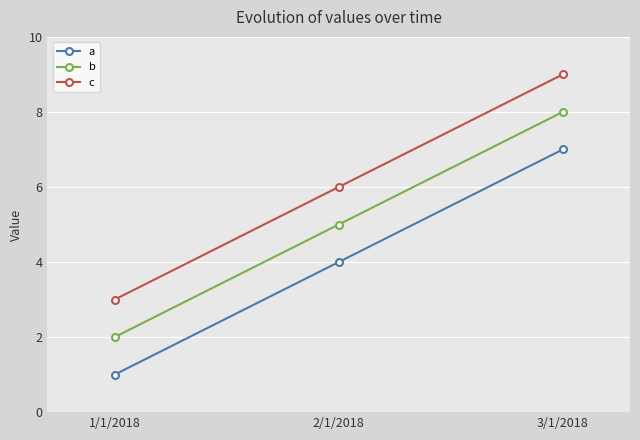

List the series in order of their overall mean, lowest first.

a, b, c